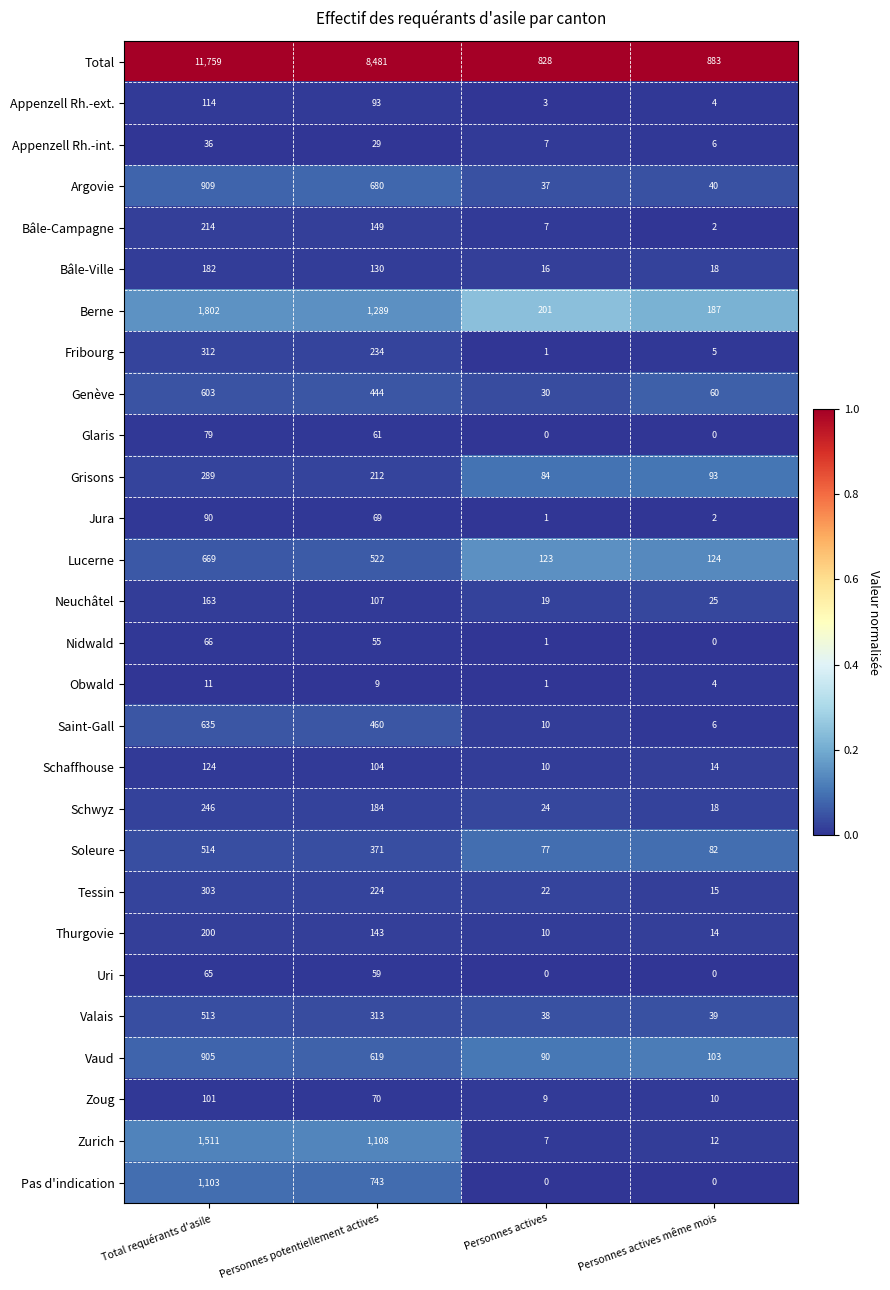

What is the highest value of the Uri series?

65